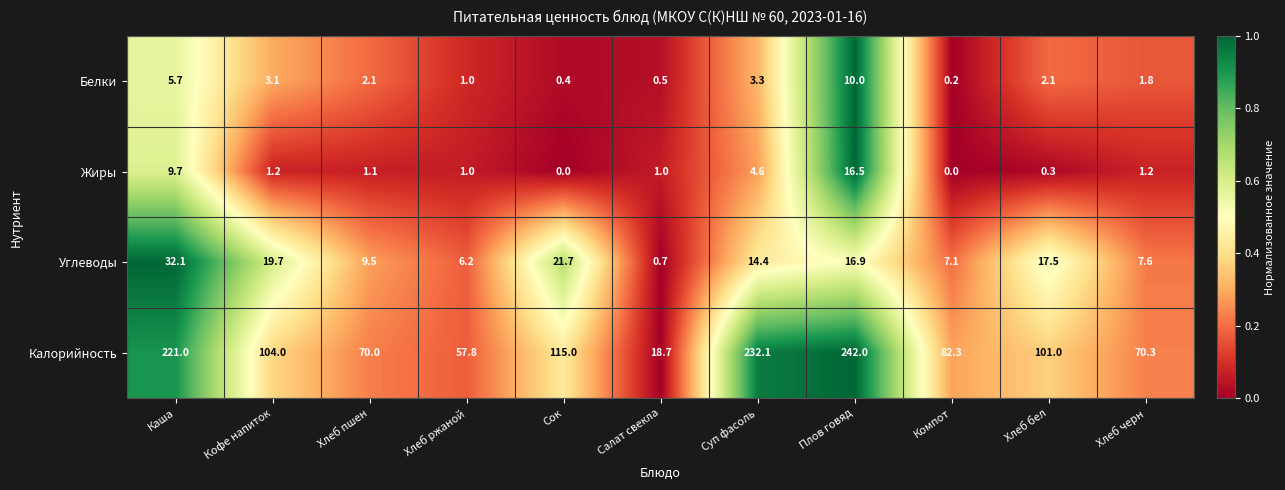

How many data points does each series have?

11